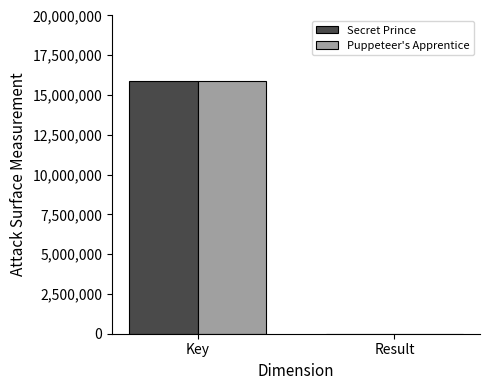

At which category is the sum across all series the highest?

Key